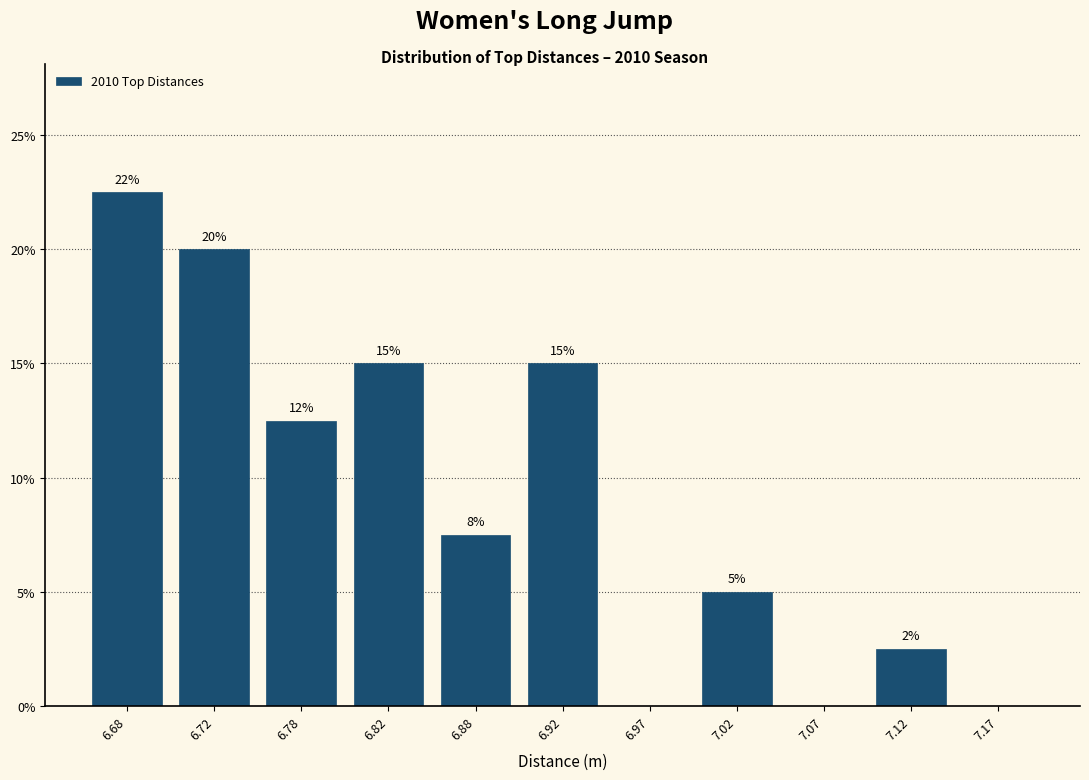

Which range on the x-axis has the tallest bar?

6.65 to 6.70